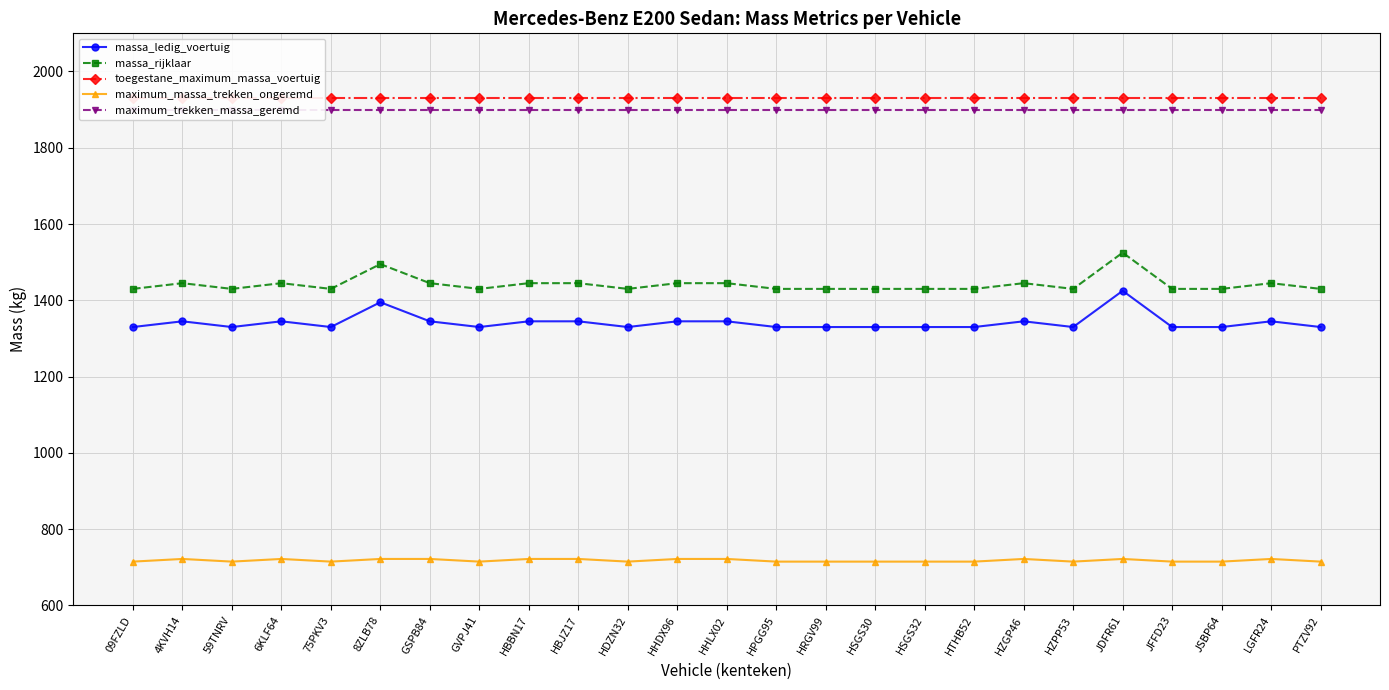

What is the maximum value for maximum_massa_trekken_ongeremd?

722